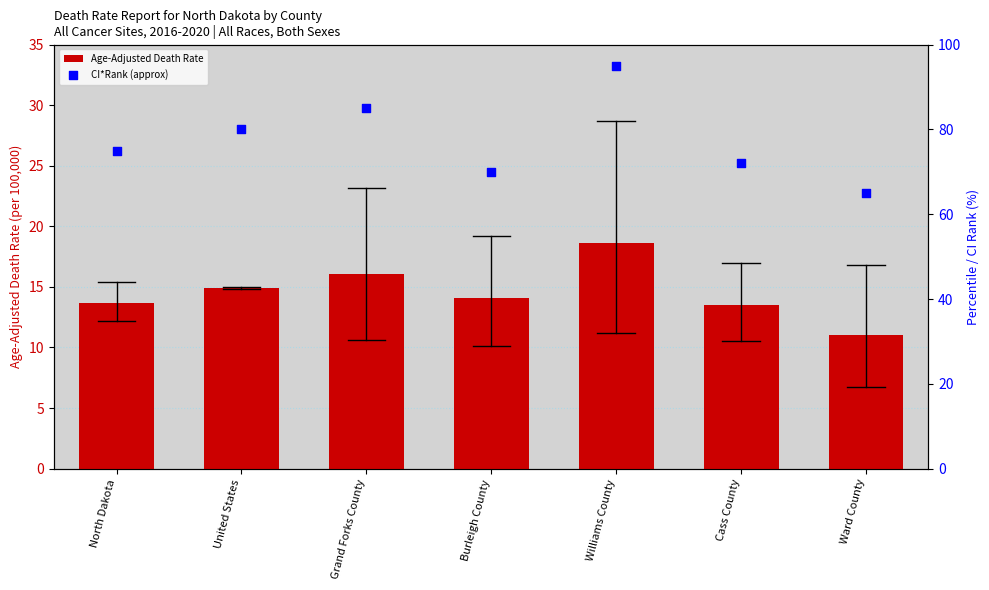

Which series has the largest total across all categories?

CI*Rank (approx)